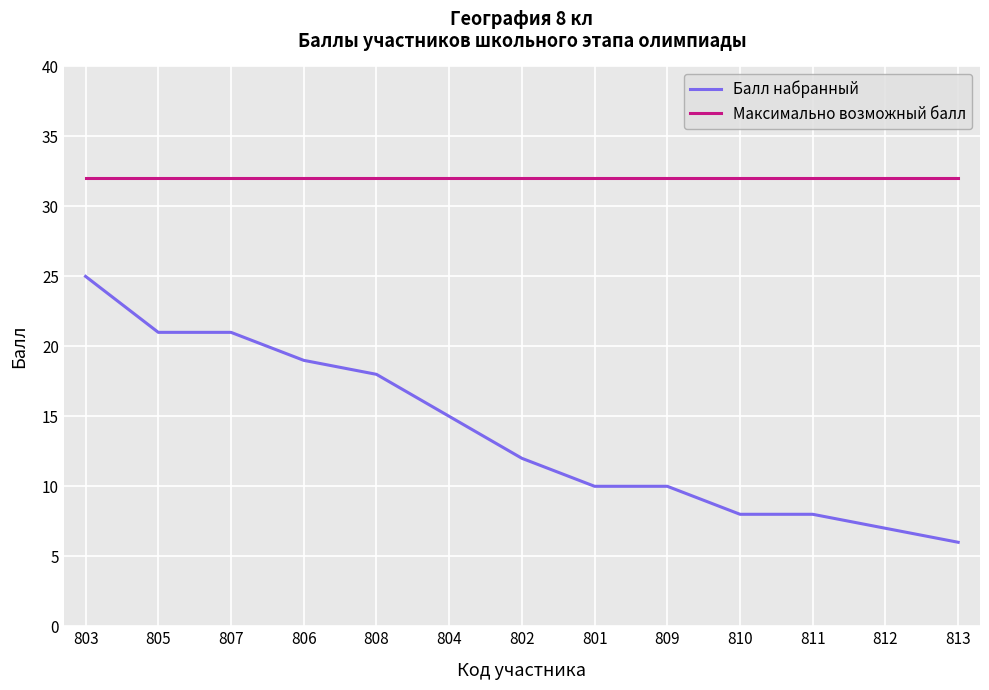

What is the sum of the Балл набранный values at 808 and 813?

24